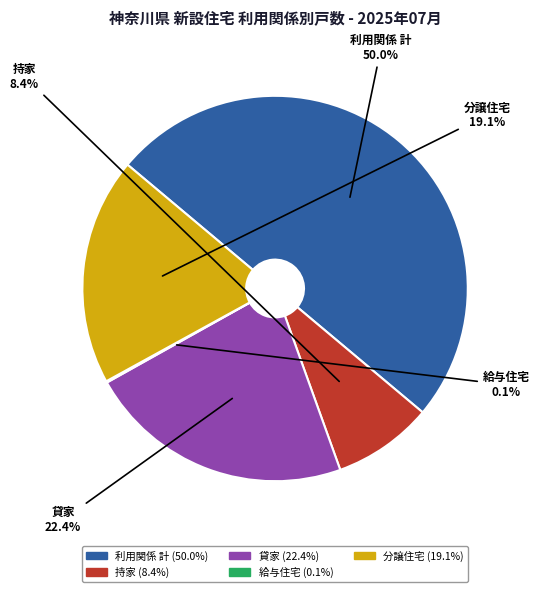

The 利用関係 計 slice represents 50% of the pie. True or false?

True